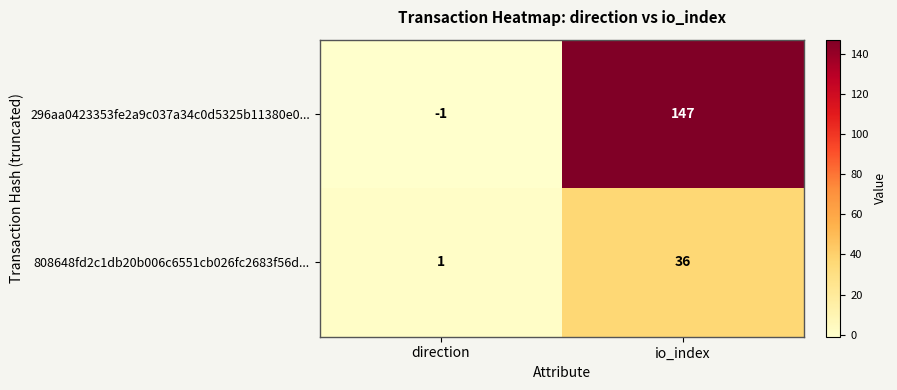

Reading left to right, list all the values displayed in this chart.

296aa0423353fe2a9c037a34c0d5325b11380e0...: -1	147
808648fd2c1db20b006c6551cb026fc2683f56d...: 1	36